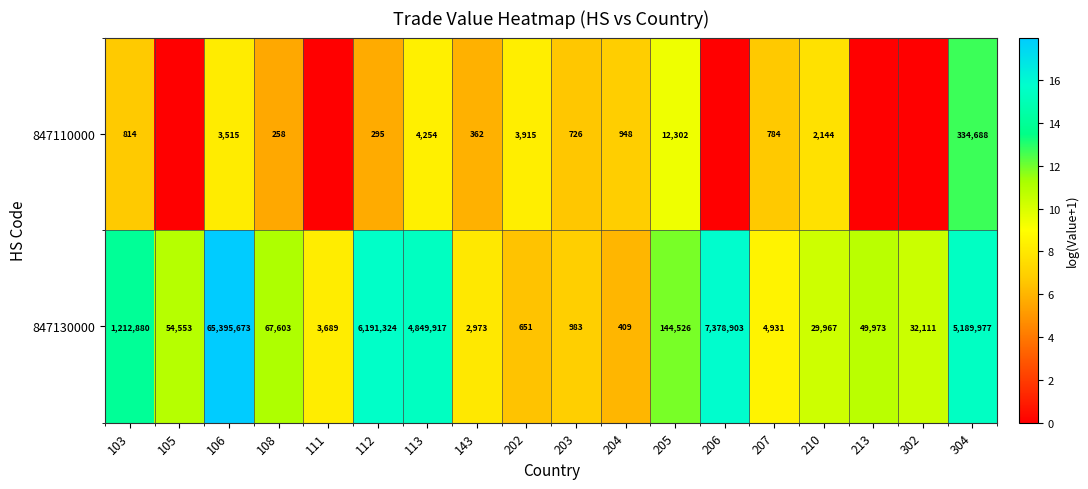

What is the average value of the 847130000 series?

5033947